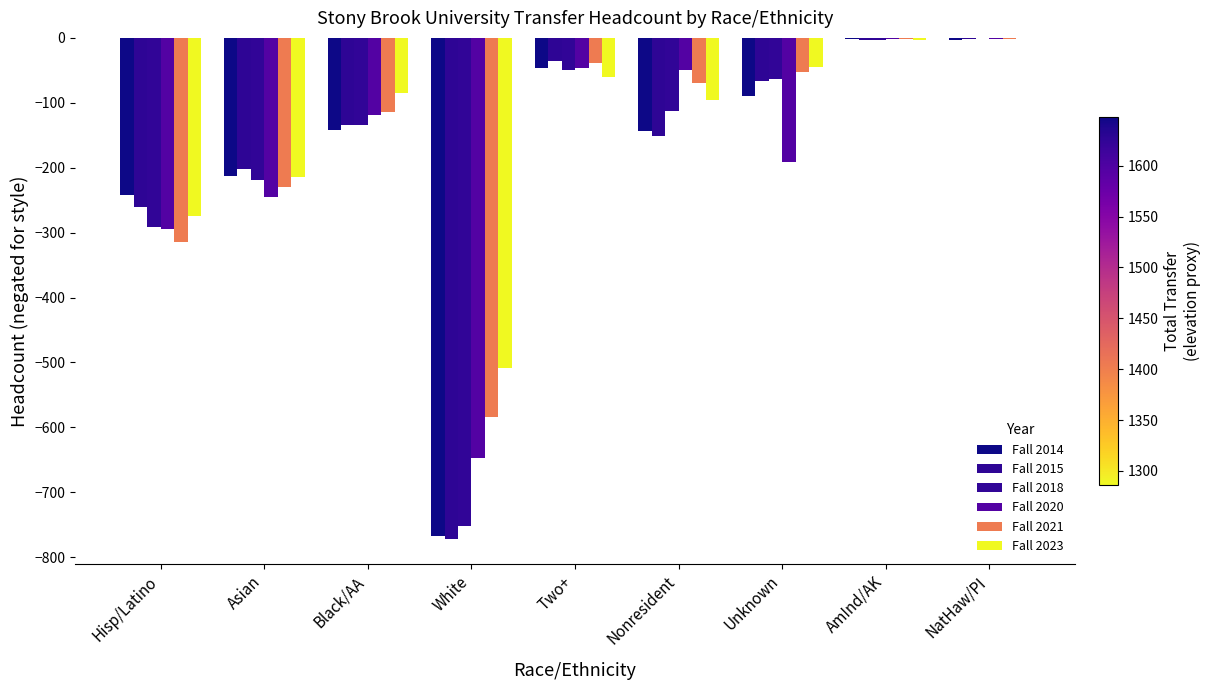

Between Asian and Hisp/Latino, which is larger?

Asian